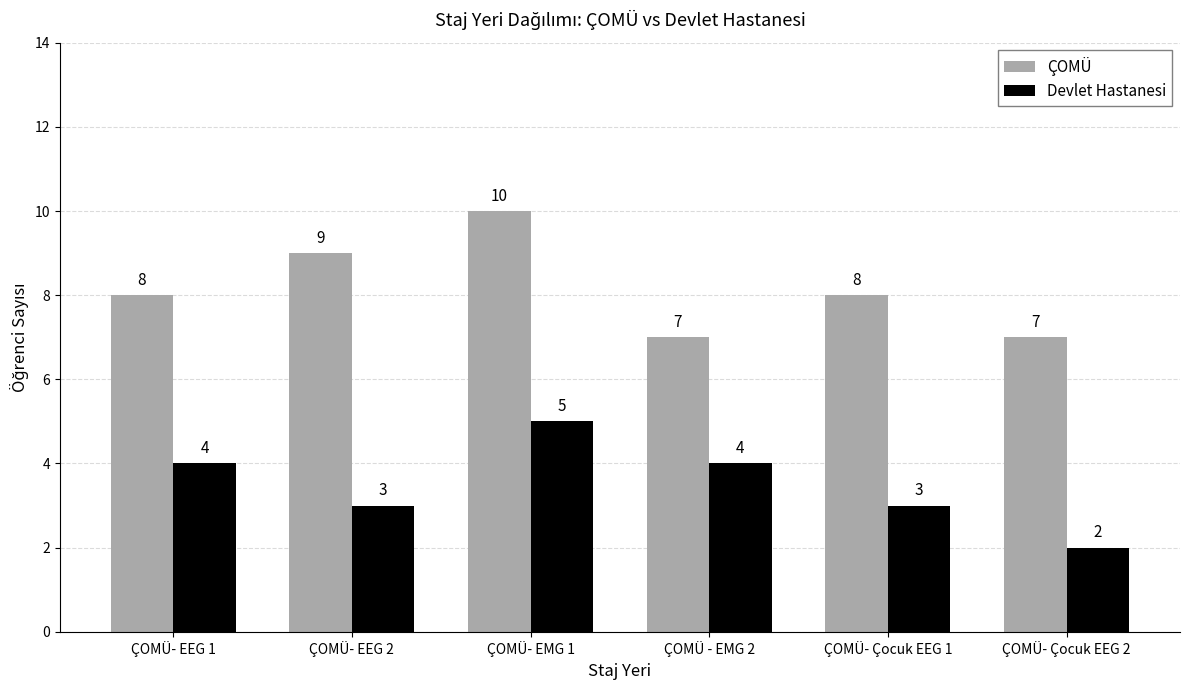

List the series in order of their peak value, highest first.

ÇOMÜ, Devlet Hastanesi